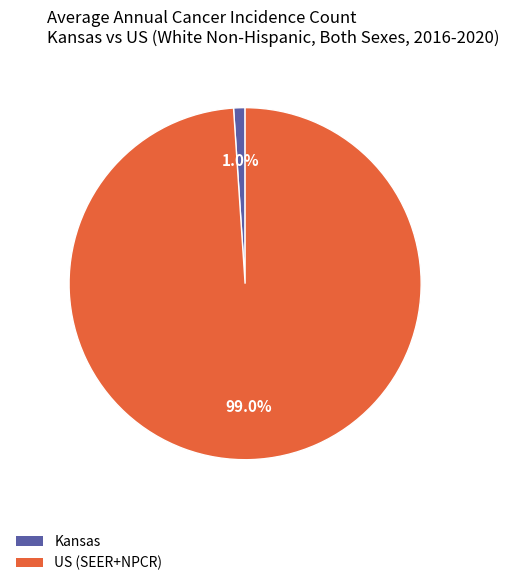

Which has a higher value, Kansas or US (SEER+NPCR)?

US (SEER+NPCR)